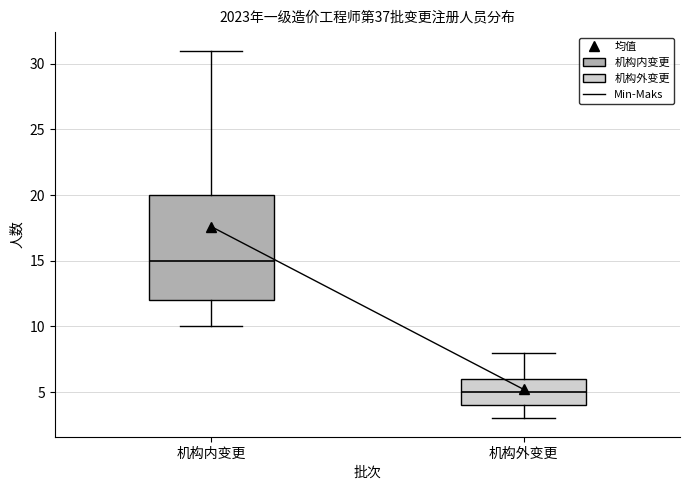

Comparing the boxes themselves (not the whiskers), which one is the tallest?

机构内变更